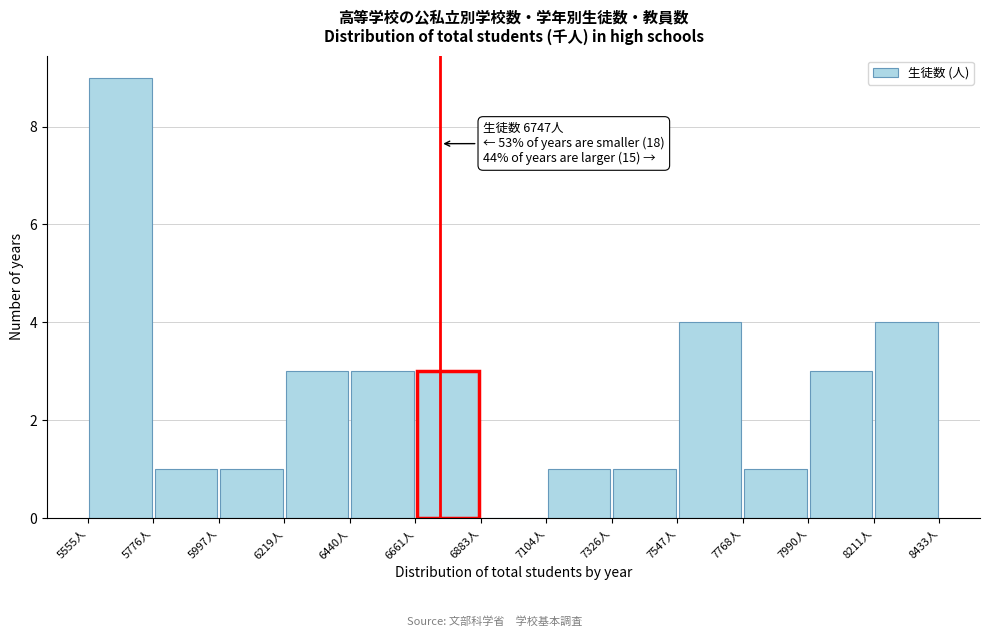

Over which range of the x-axis is the bar tallest?

5550 to 5800